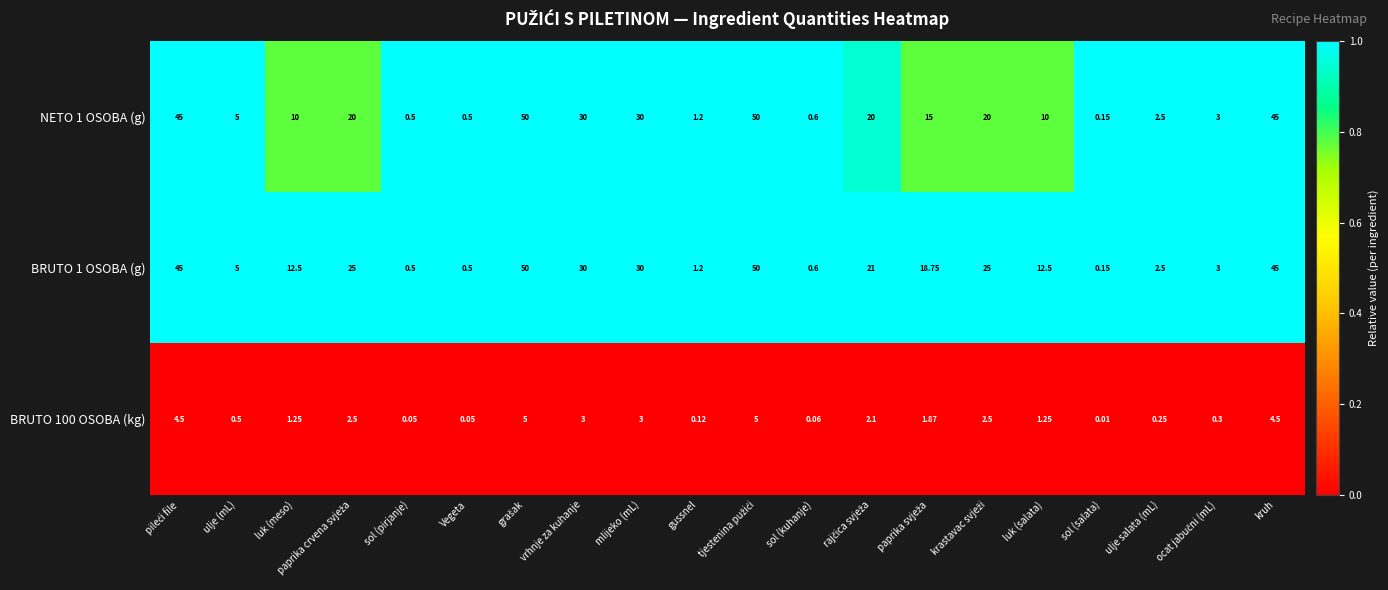

At which category does the chart reach its minimum across all series?

sol (salata)